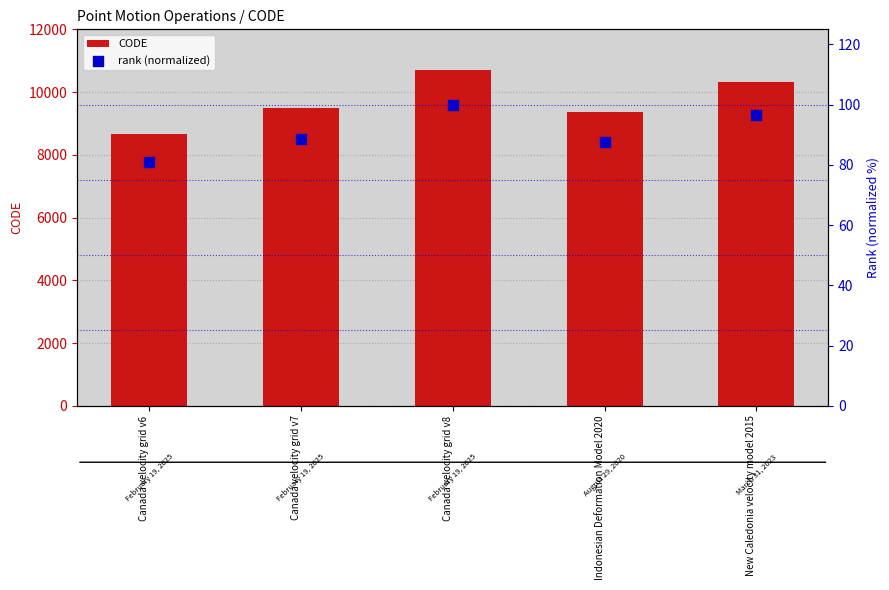

At how many categories does at least one series exceed 3276?

5